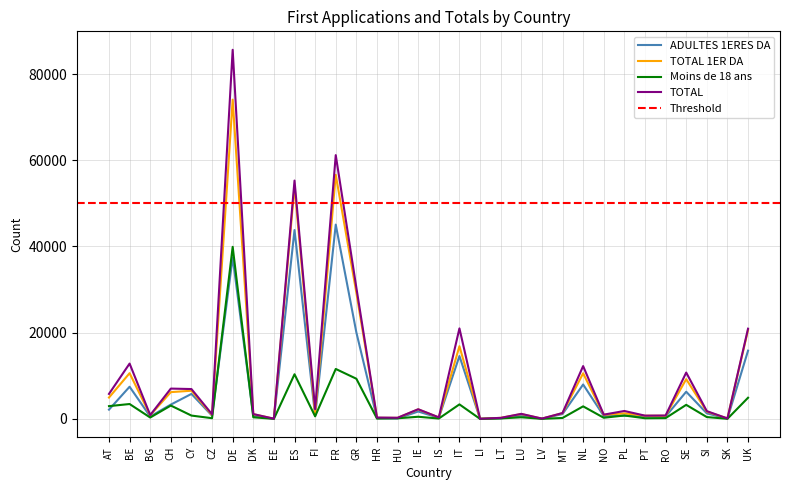

Which category has the lowest value in the Moins de 18 ans series?

LI